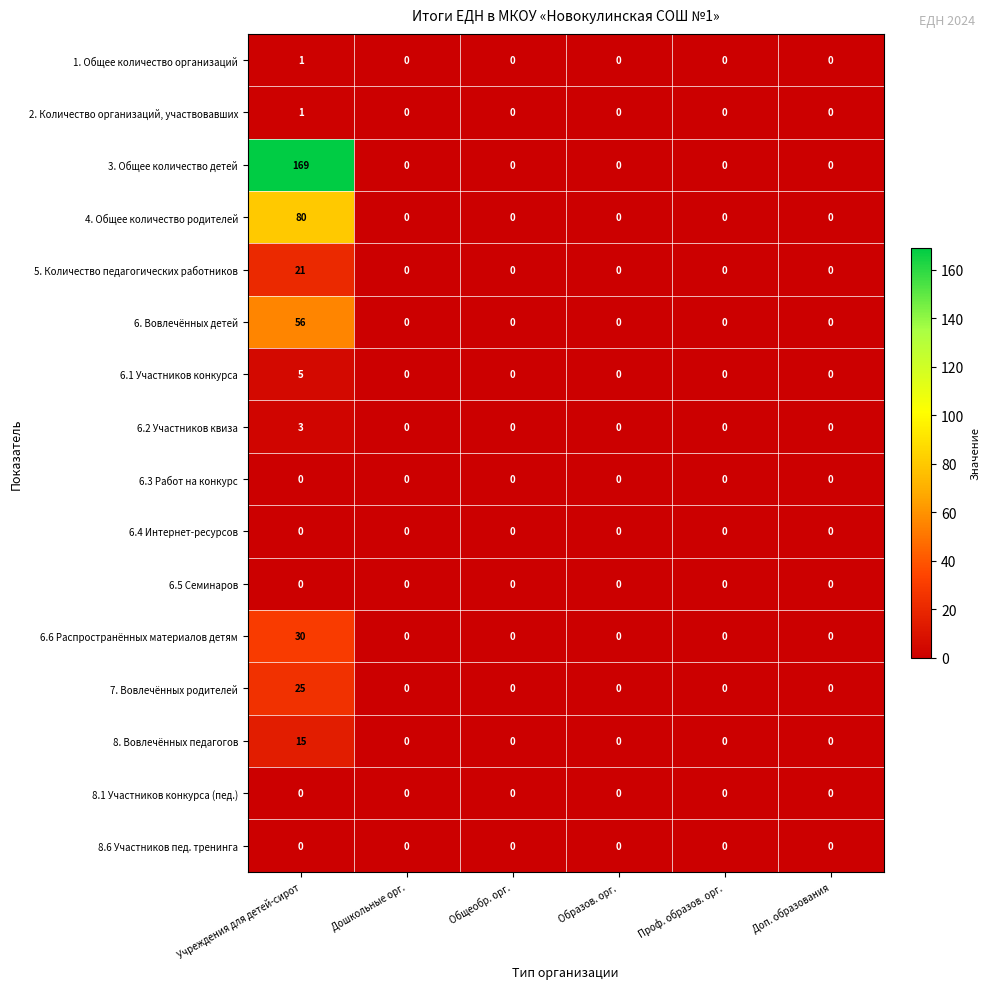

At which category is the sum across all series the highest?

Учреждения для детей-сирот